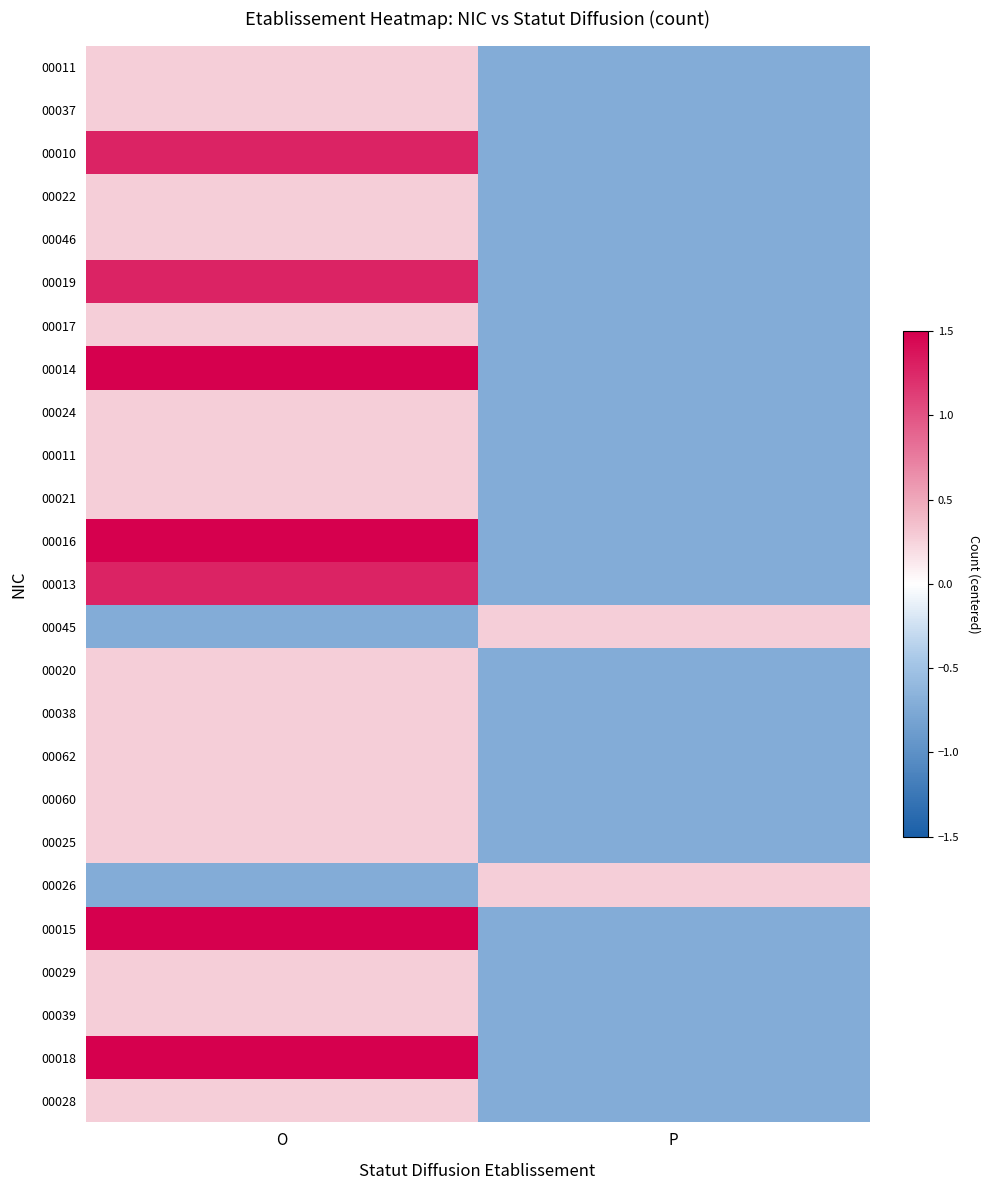

What is the total value across all series at P?

-16.0